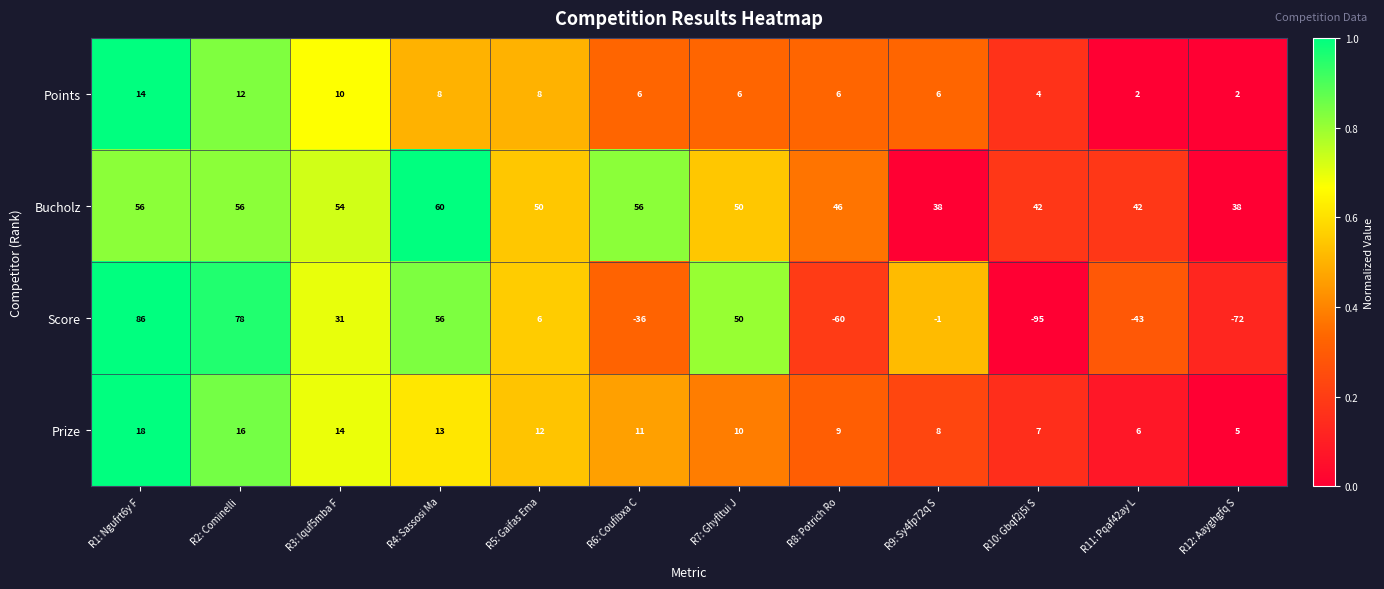

What is the total value across all series at R3: Iquf5mba F?

109